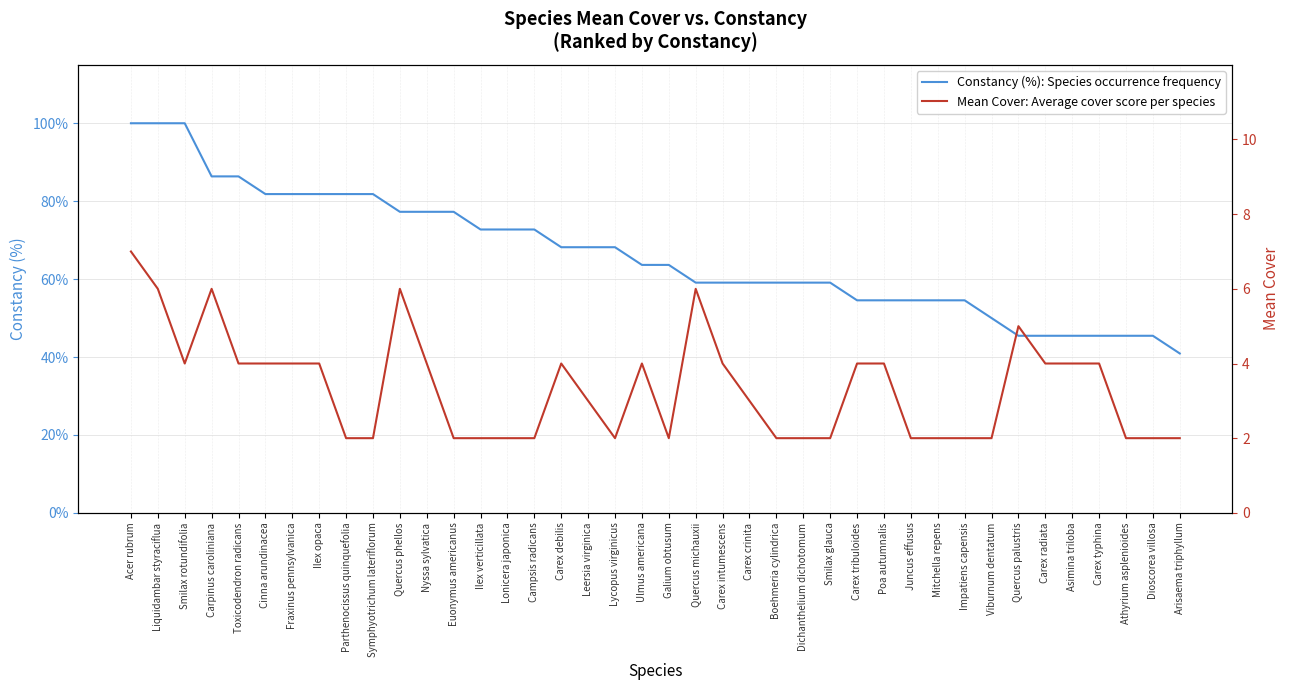

At which label does Constancy (%): Species occurrence frequency first exceed 63?

Acer rubrum